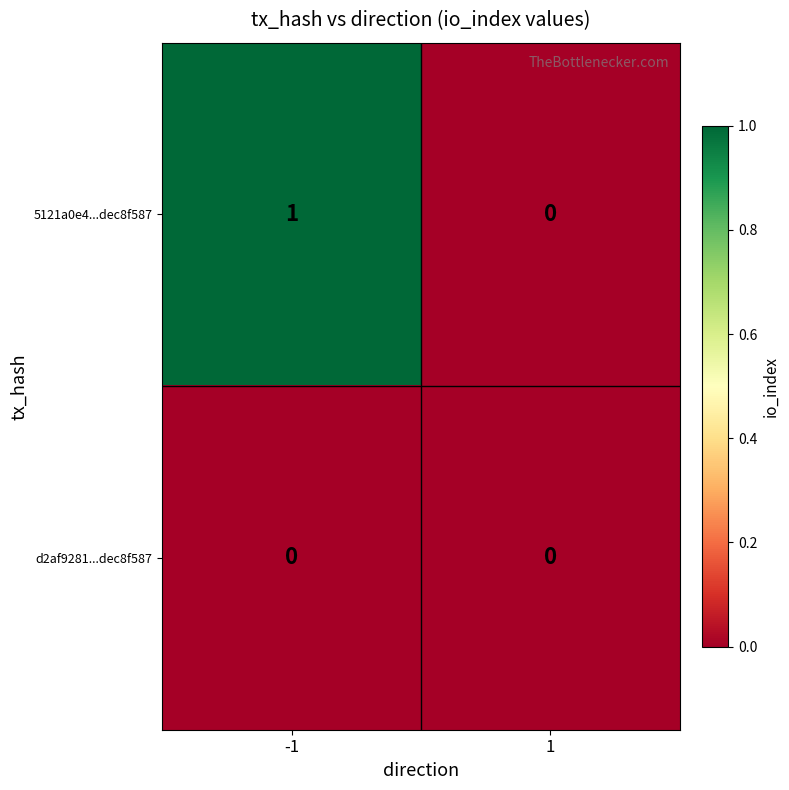

Reading left to right, extract all data points from this chart.

5121a0e4...dec8f587: -1=1	1=0
d2af9281...dec8f587: -1=0	1=0